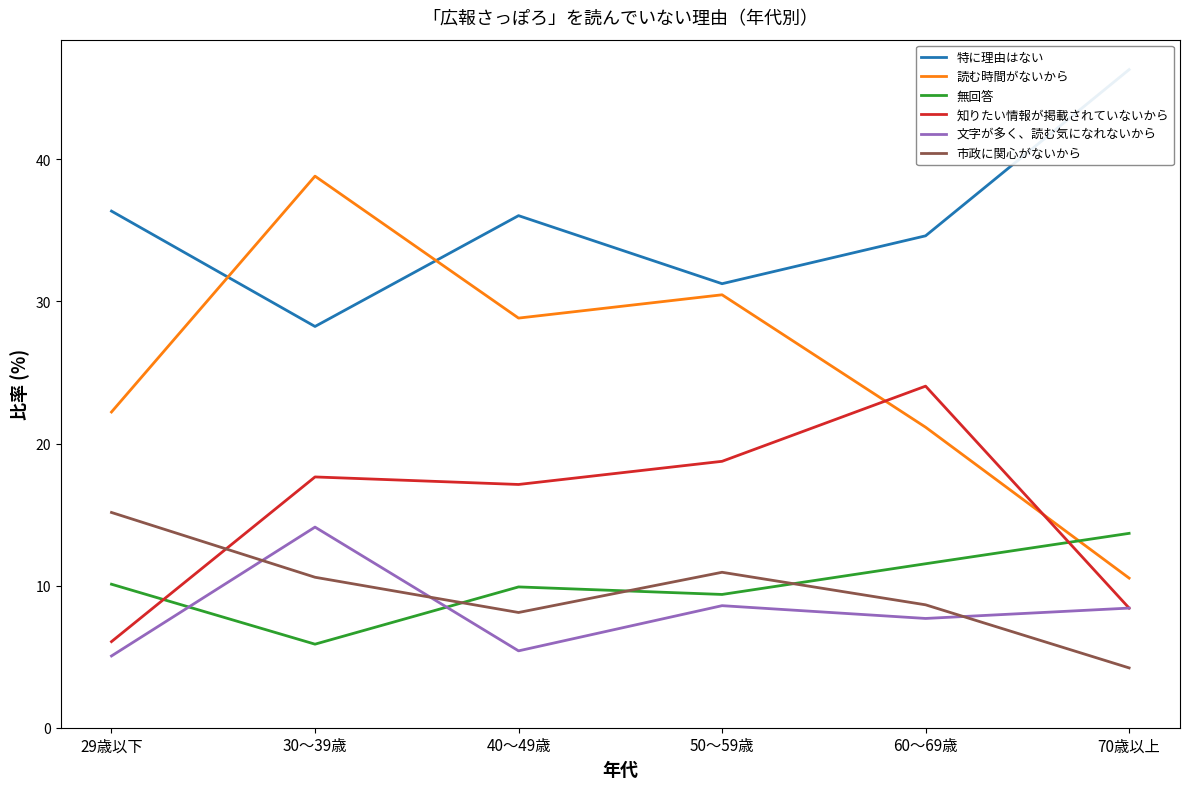

Where is the first local maximum for 文字が多く、読む気になれないから?

30～39歳